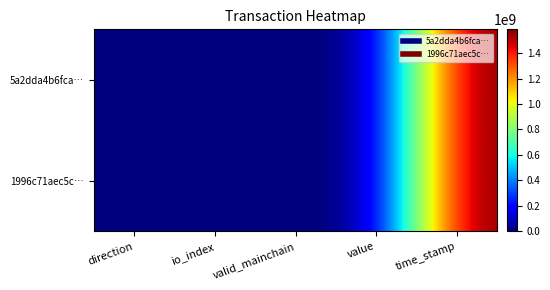

Between valid_mainchain and io_index, which is larger?

io_index